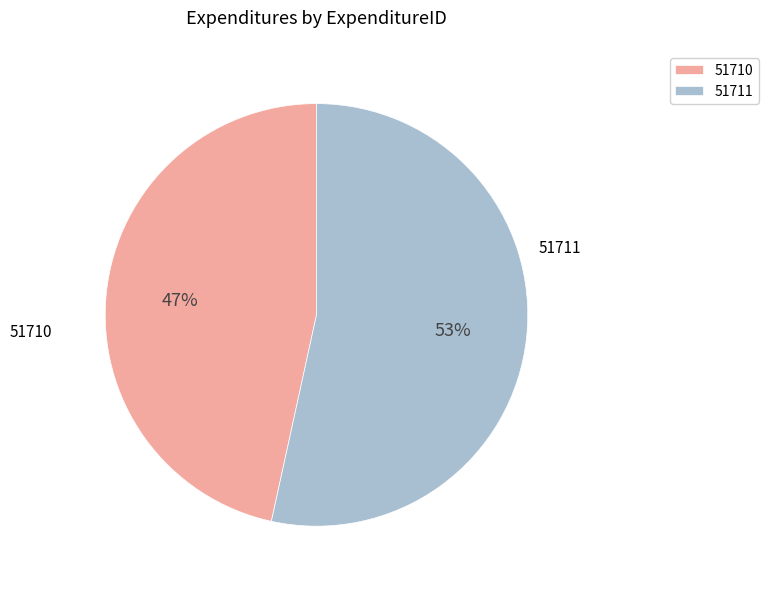

How many slices are in this pie chart?

2